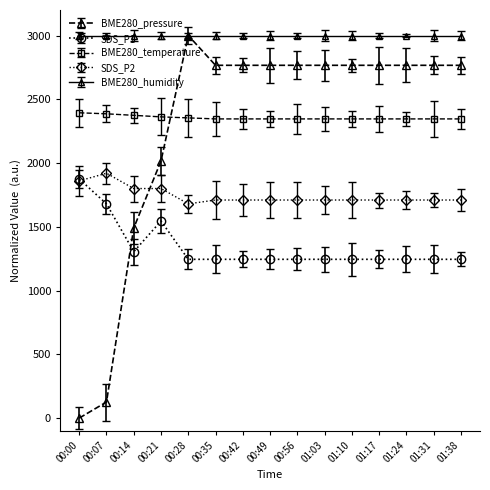

Rank the series at 01:38 from highest to lowest value.

BME280_humidity, BME280_pressure, BME280_temperature, SDS_P2, SDS_P1